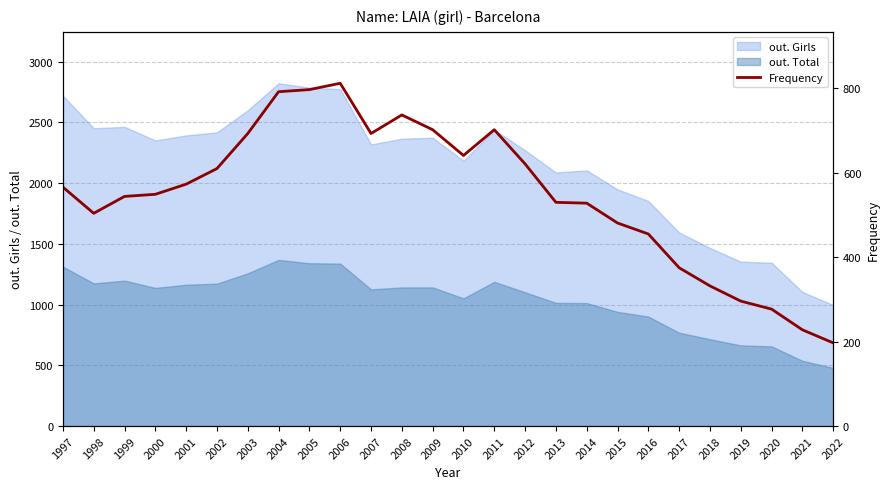

What is the change in value from 2000 to 2007?

+144